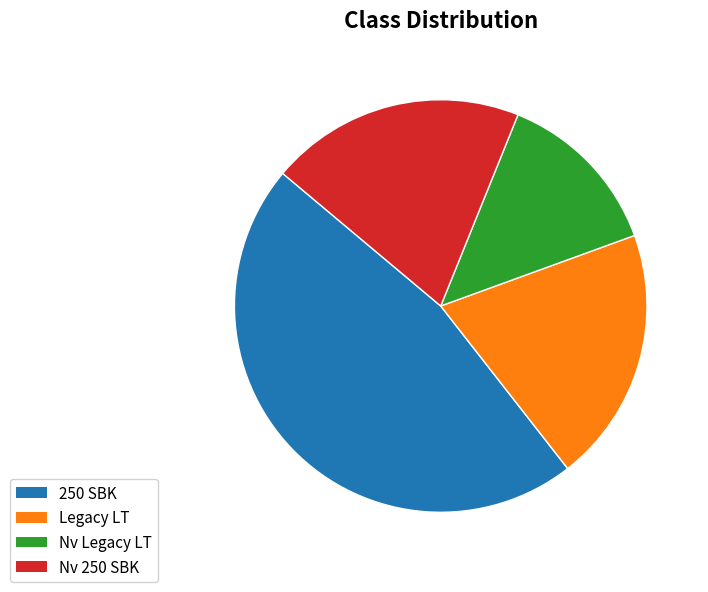

Which category has the biggest portion of the pie?

250 SBK